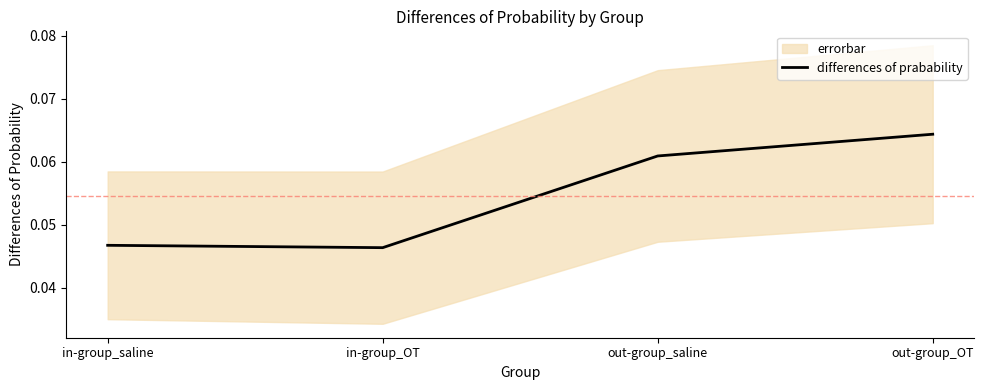

Count the number of data series in this chart.

1